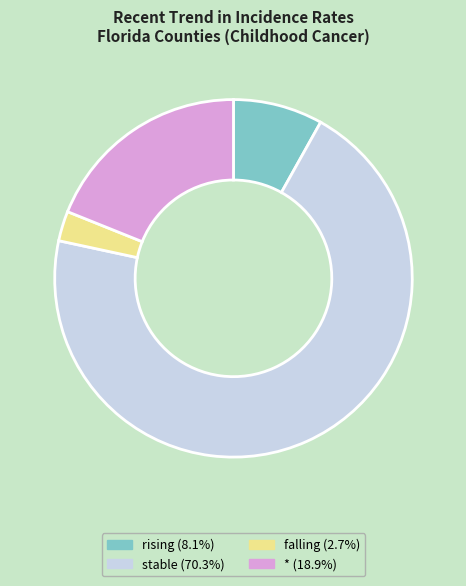

Which slice is the largest?

stable